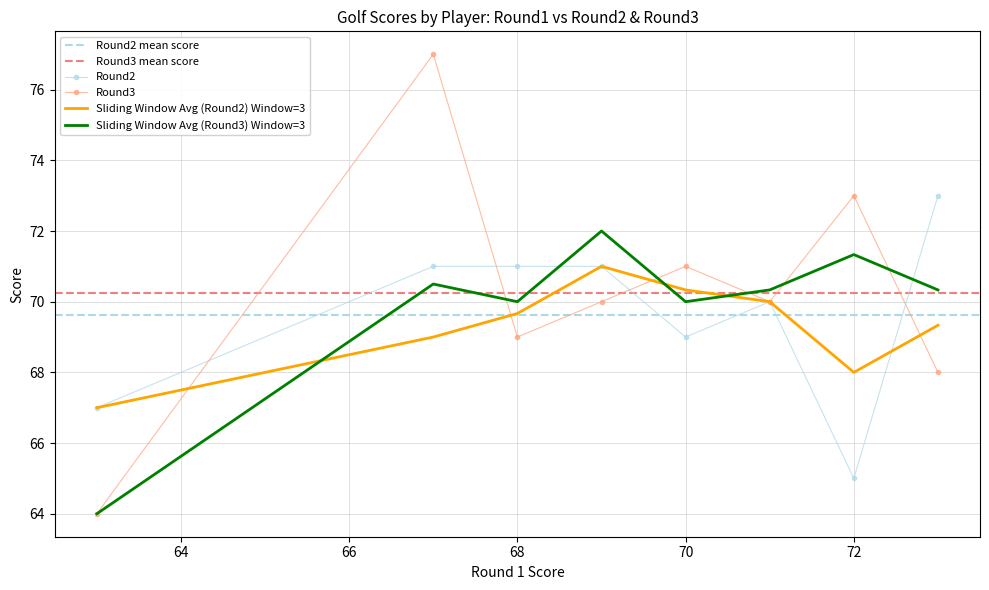

The Sliding Window Avg (Round3) Window=3 series shows 70.0 at 70. True or false?

True